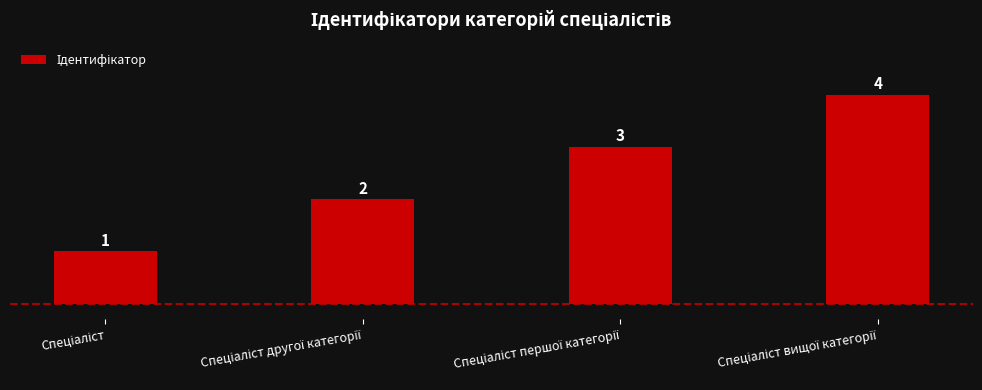

What is the difference between the maximum and minimum values?

3